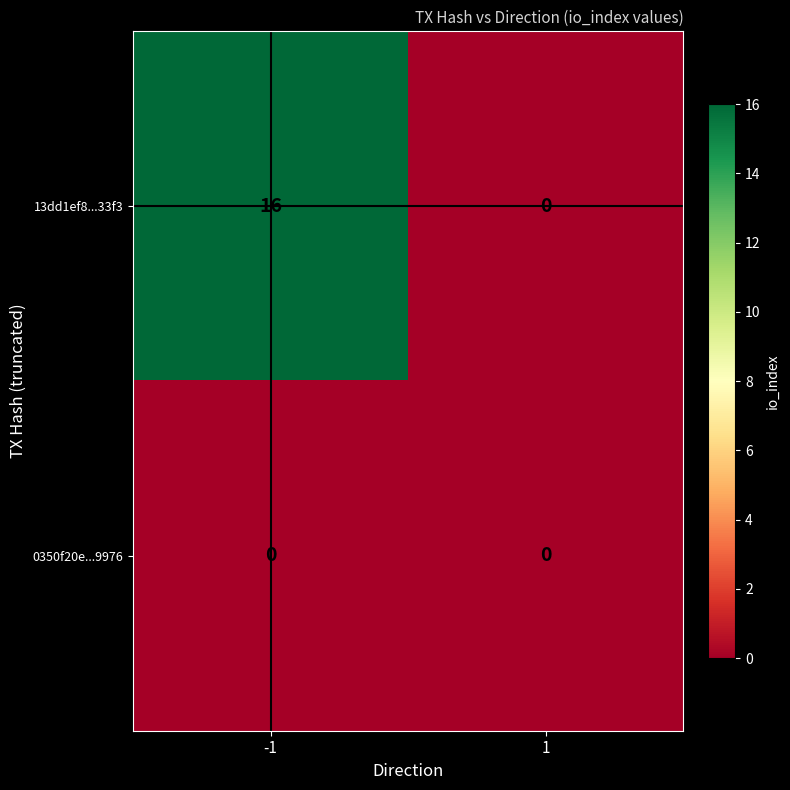

The 0350f20e...9976 series shows 0 at 1. True or false?

True